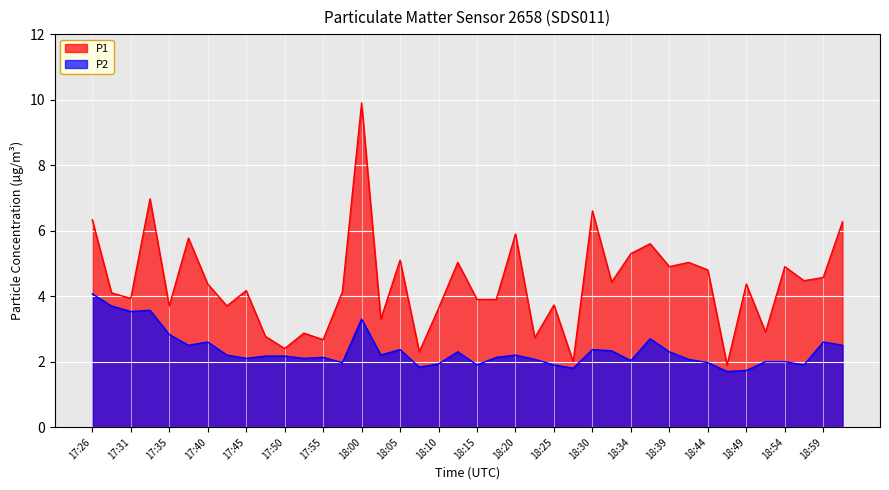

How many lines are shown in the chart?

2